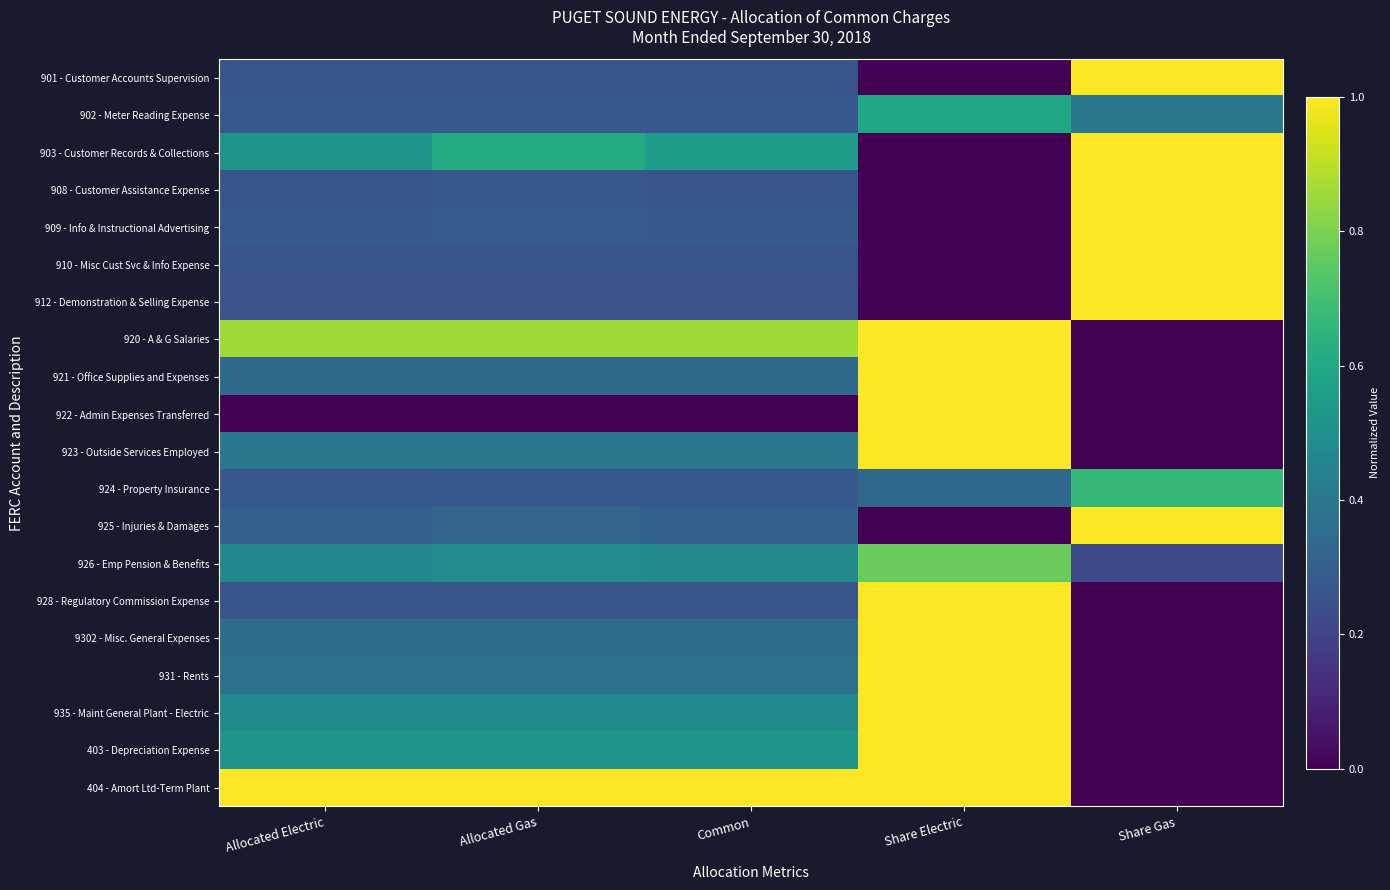

Which series has the largest total across all categories?

404 - Amort Ltd-Term Plant